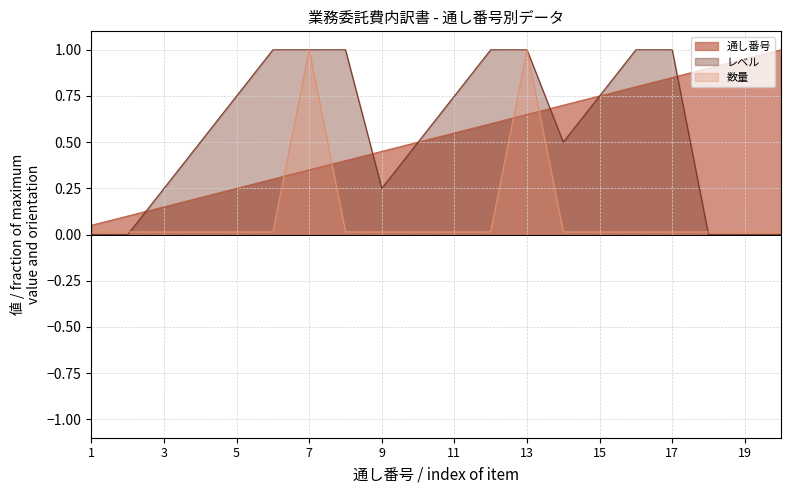

List the series in order of their peak value, lowest first.

通し番号, レベル, 数量